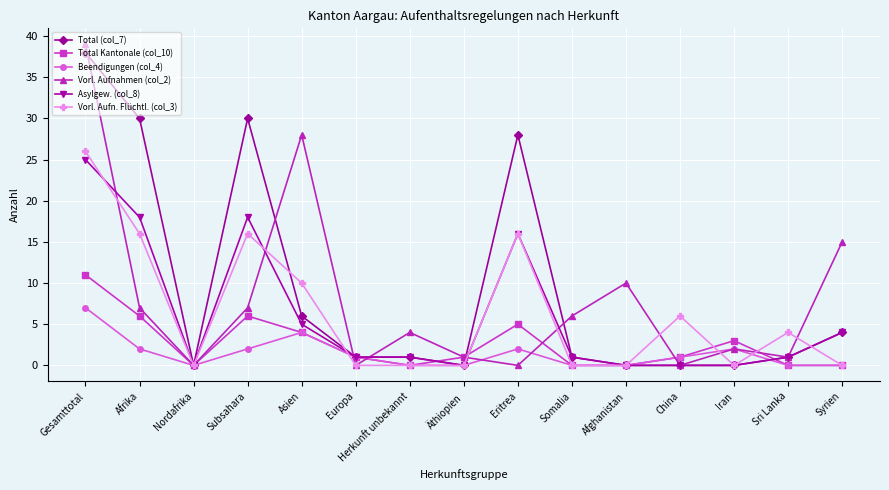

Between Subsahara and Iran, which series saw the biggest shift?

Total (col_7)